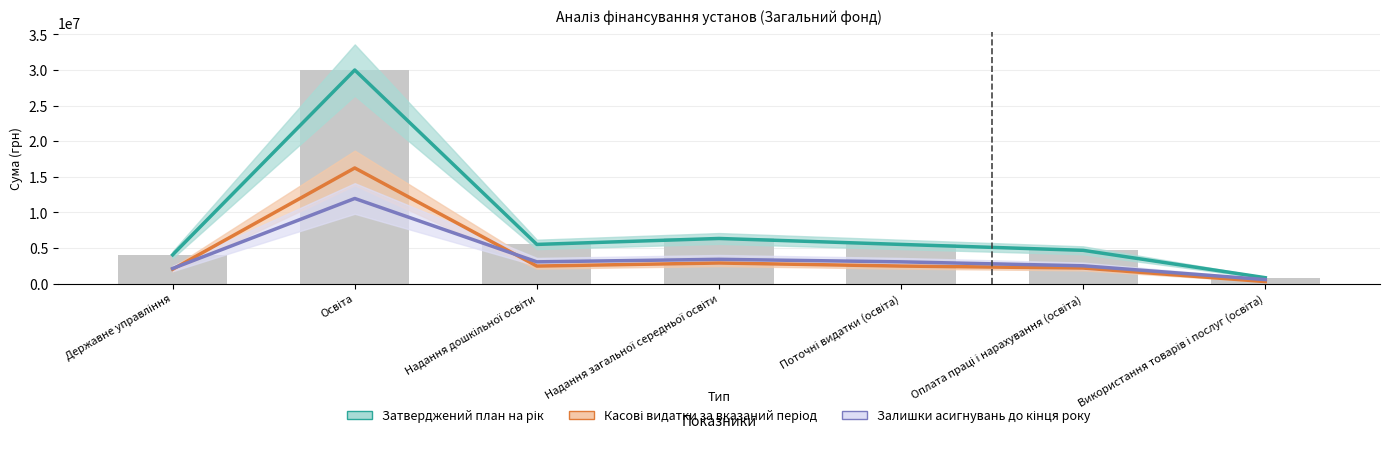

What is the difference between the Затверджений план на рік values at Оплата праці і нарахування (освіта) and Поточні видатки (освіта)?

830500.0